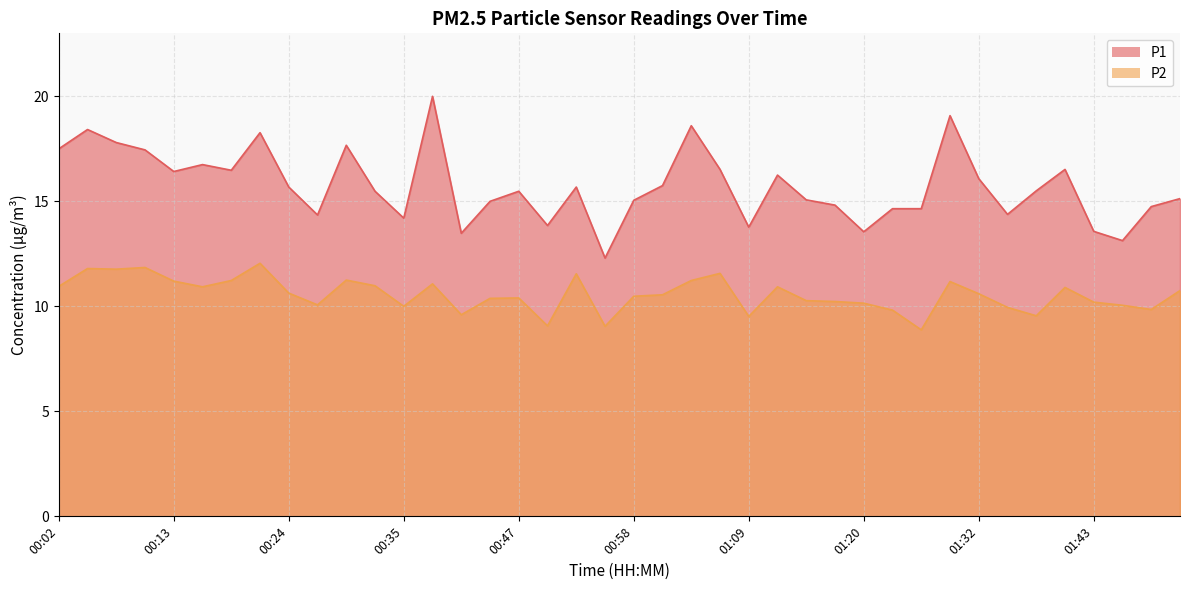

What is the sum of all P2 values?

422.5